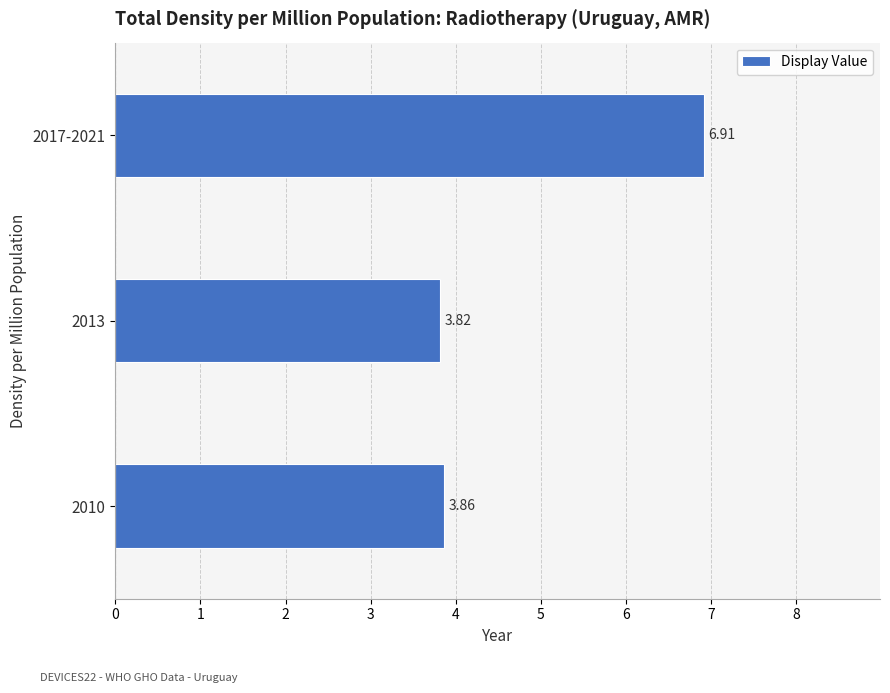

Between 2013 and 2017-2021, which is larger?

2017-2021